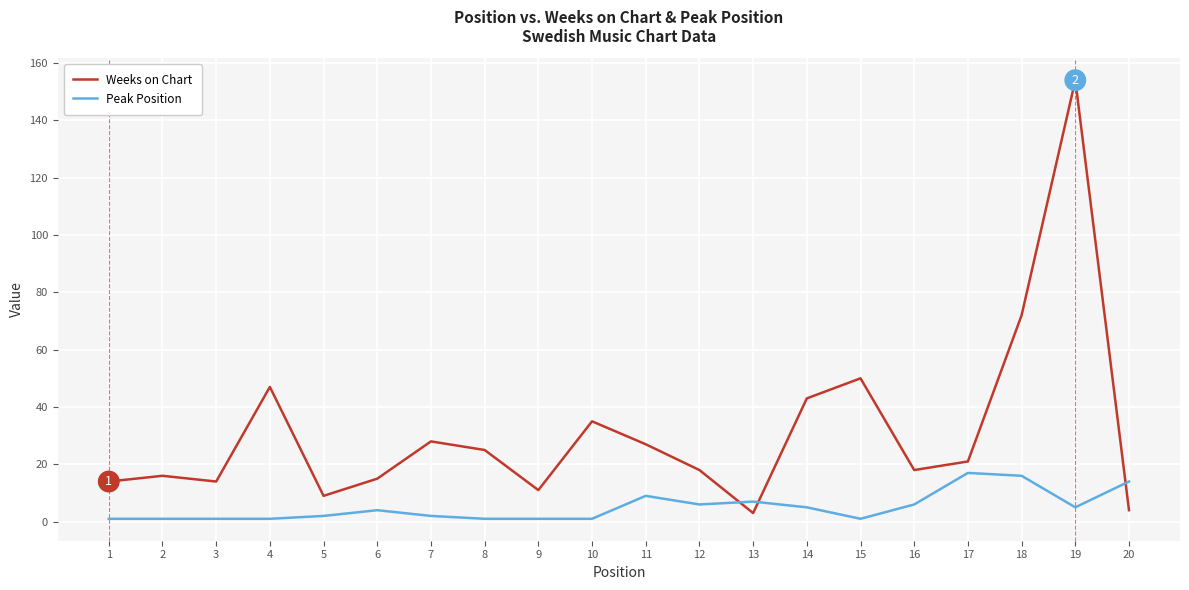

What is the maximum value for Weeks on Chart?

154